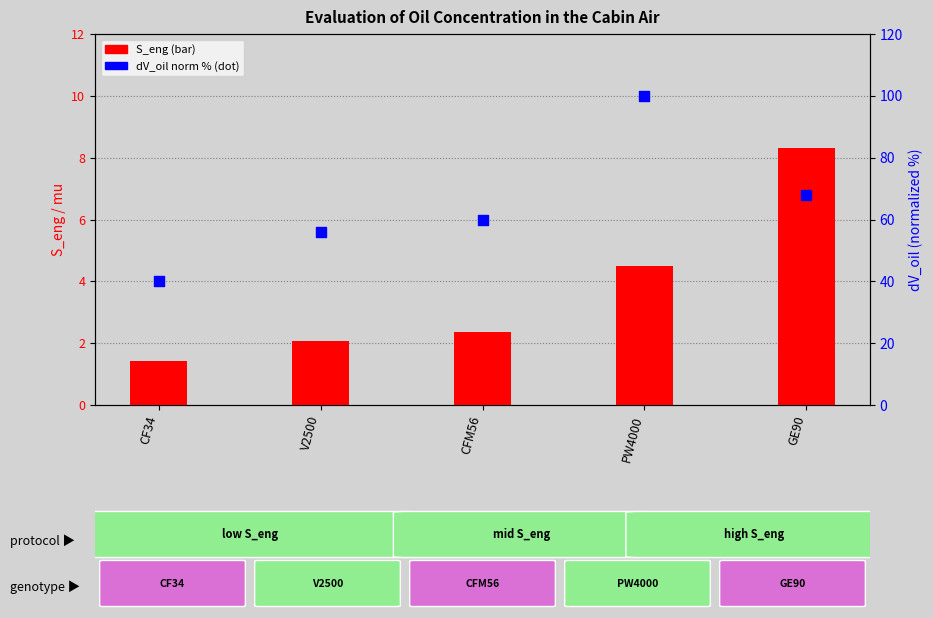

Which series contains the lowest Y value?

S_eng